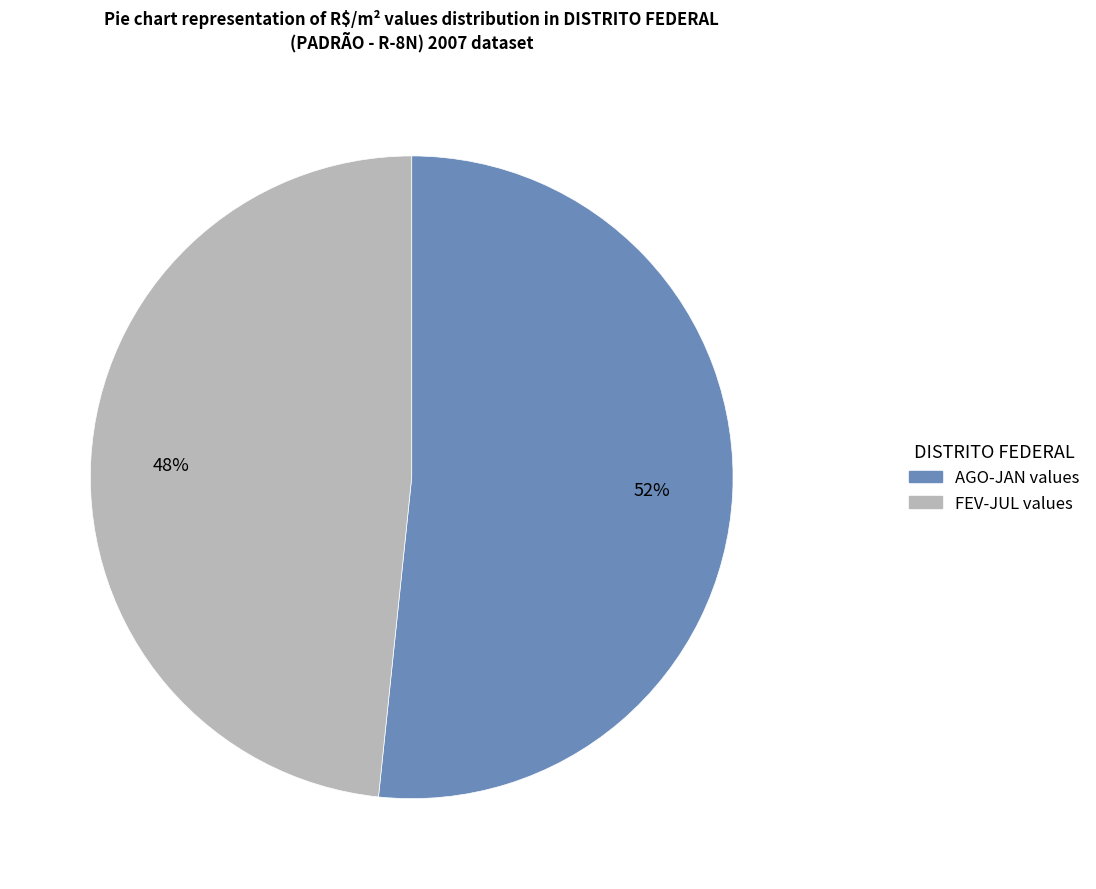

To the nearest percent, what is the average slice percentage?

50%